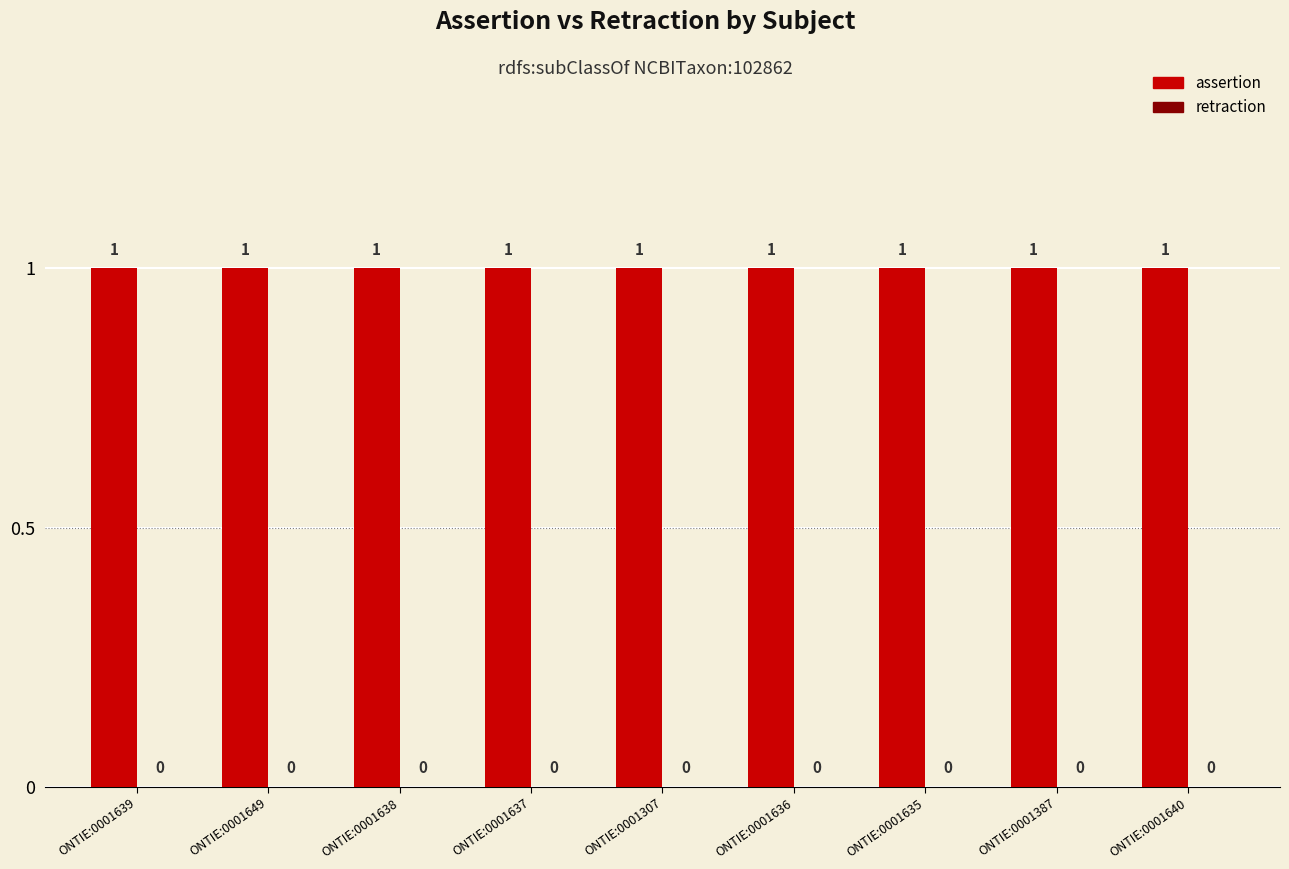

Reading left to right, list all the values displayed in this chart.

assertion: ONTIE:0001639=1	ONTIE:0001649=1	ONTIE:0001638=1	ONTIE:0001637=1	ONTIE:0001307=1	ONTIE:0001636=1	ONTIE:0001635=1	ONTIE:0001387=1	ONTIE:0001640=1
retraction: ONTIE:0001639=0	ONTIE:0001649=0	ONTIE:0001638=0	ONTIE:0001637=0	ONTIE:0001307=0	ONTIE:0001636=0	ONTIE:0001635=0	ONTIE:0001387=0	ONTIE:0001640=0